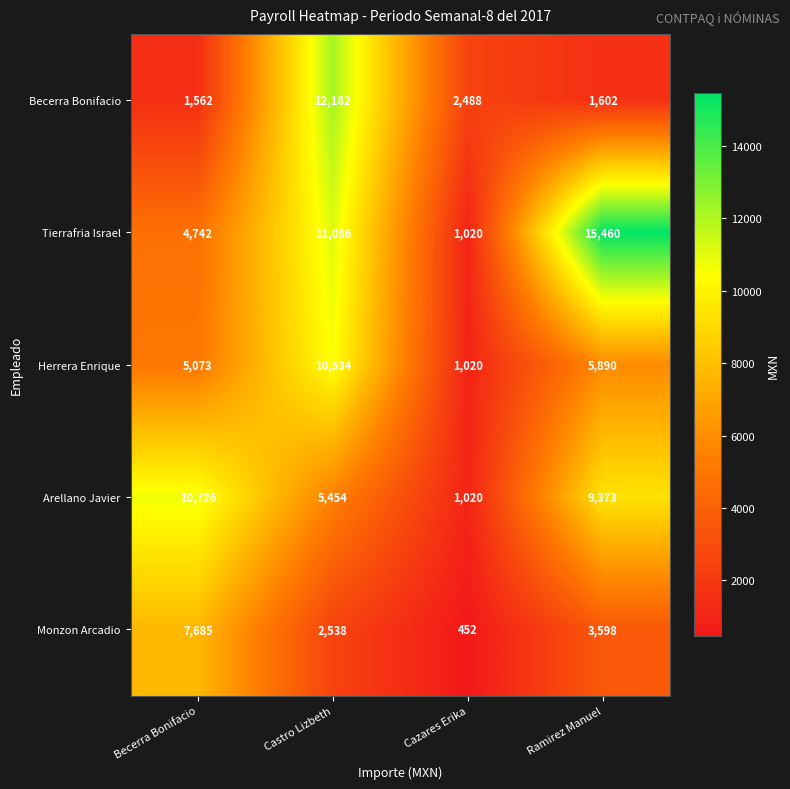

The Tierrafria Israel series shows 26985 at Ramirez Manuel. True or false?

False